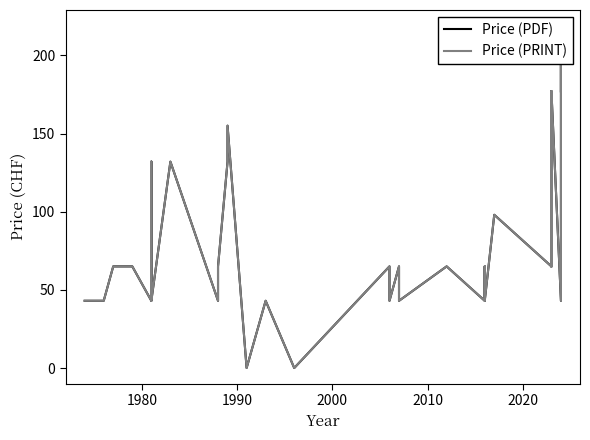

True or false: Price (PDF) has more than 0 points higher than both neighbors.

True